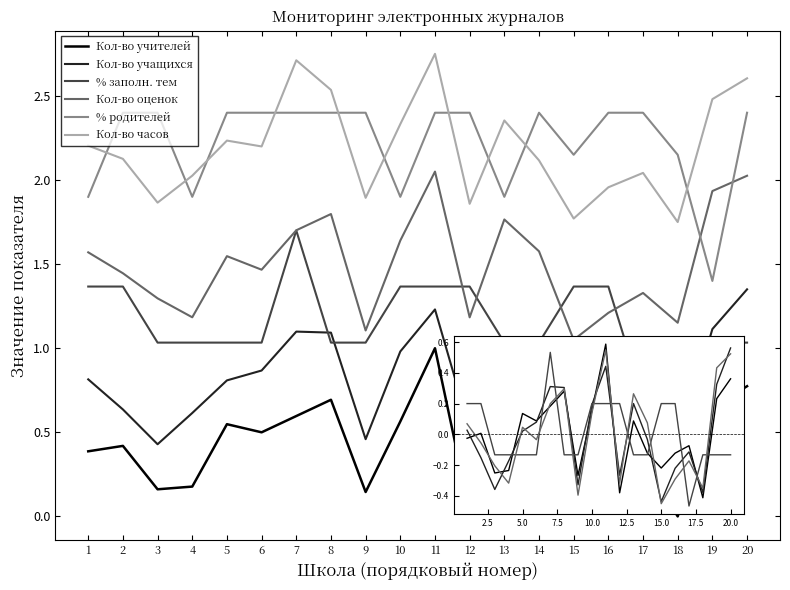

What is the sum of all Кол-во учителей values?

8.3